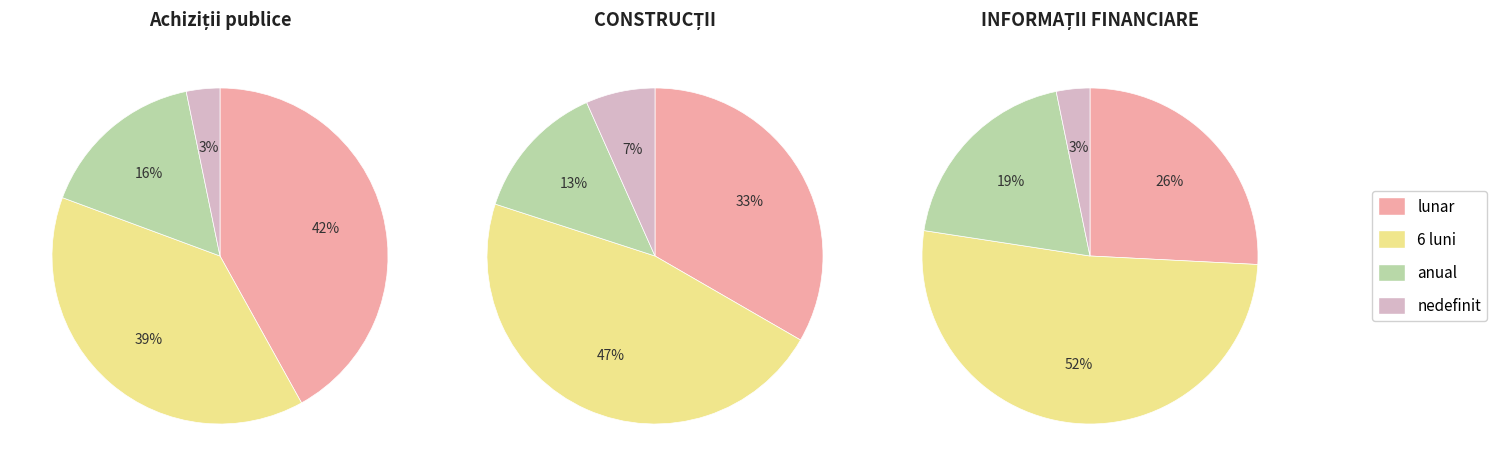

The anual slice represents 16% of the pie. True or false?

True